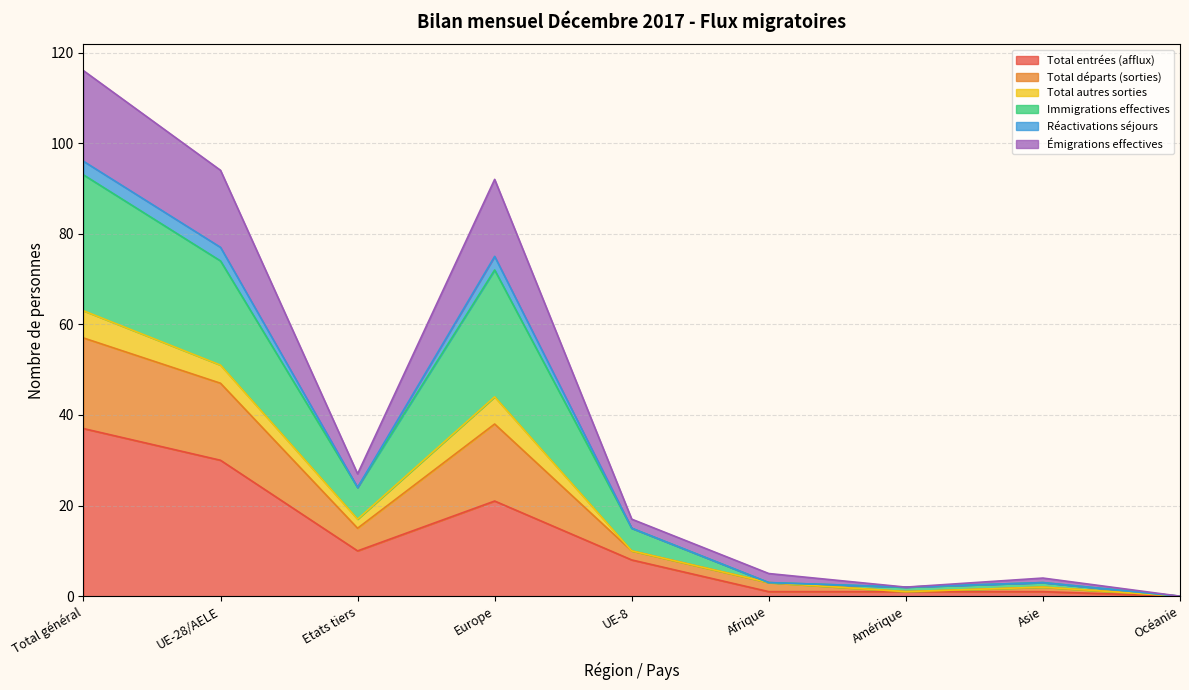

Does the chart have visible grid lines?

Yes